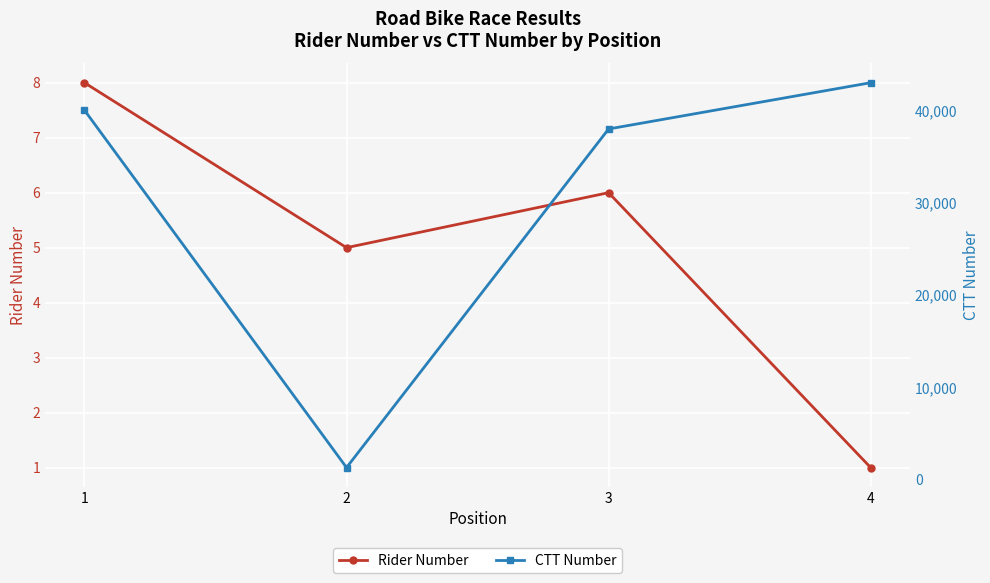

True or false: CTT Number and Rider Number cross at least once.

False